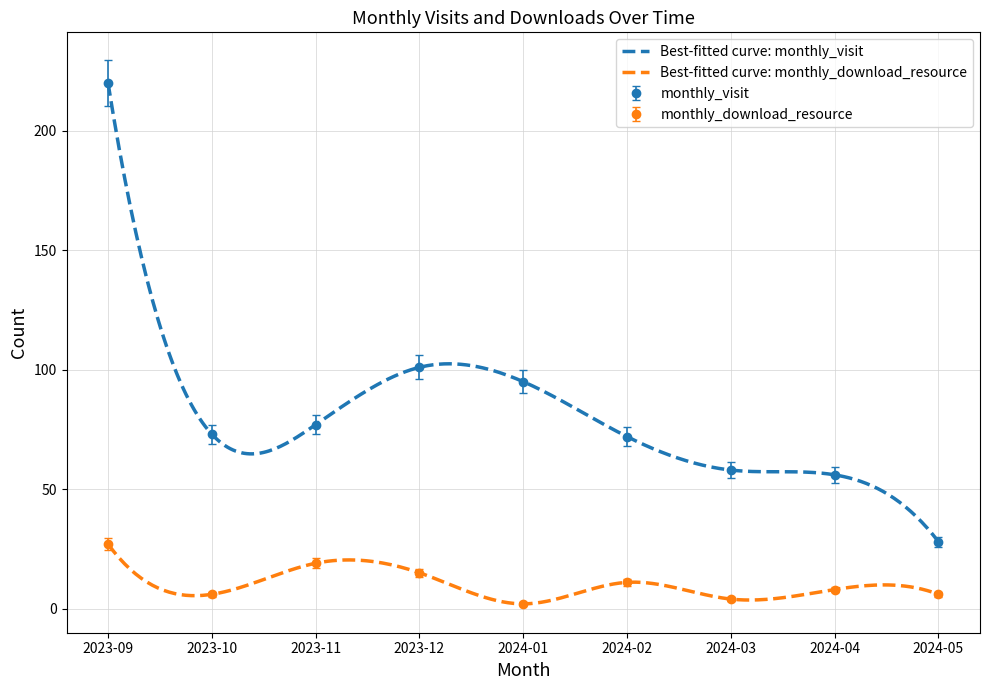

What is the highest value of the monthly_visit series?

220